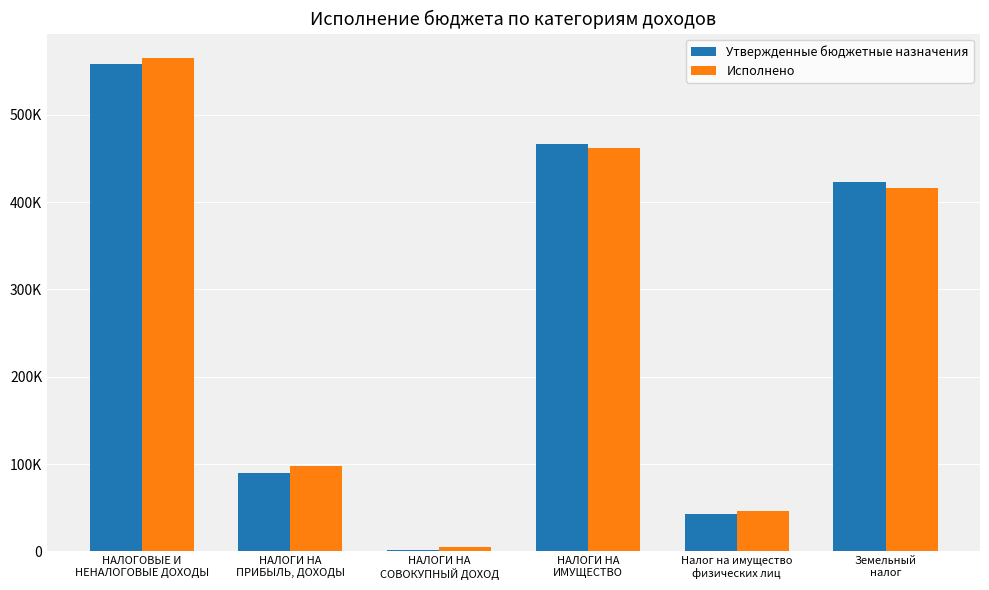

What are all the series names shown in the legend?

Утвержденные бюджетные назначения, Исполнено